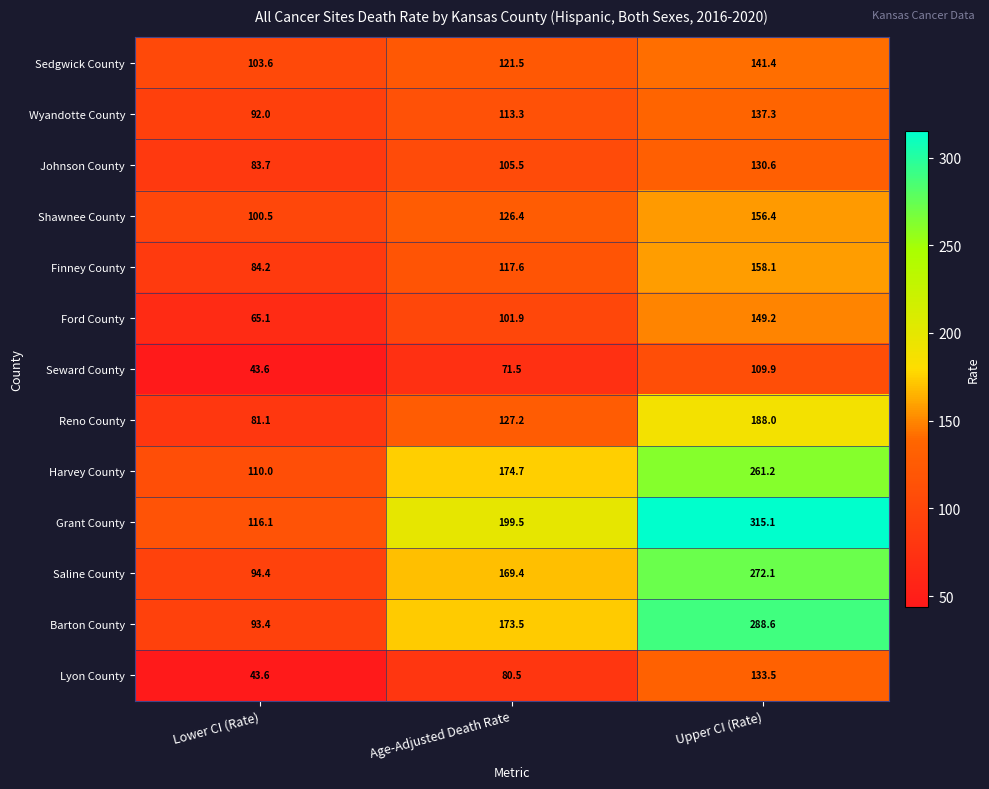

Which label corresponds to the largest value in the chart?

Upper CI (Rate)